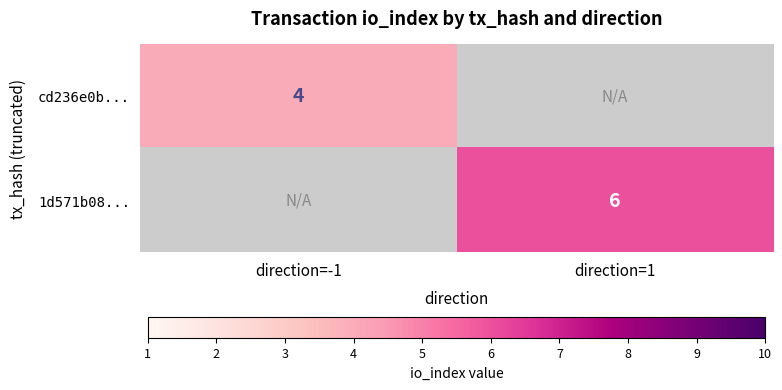

The value of 1d571b08... at direction=1 is 4. True or false?

False